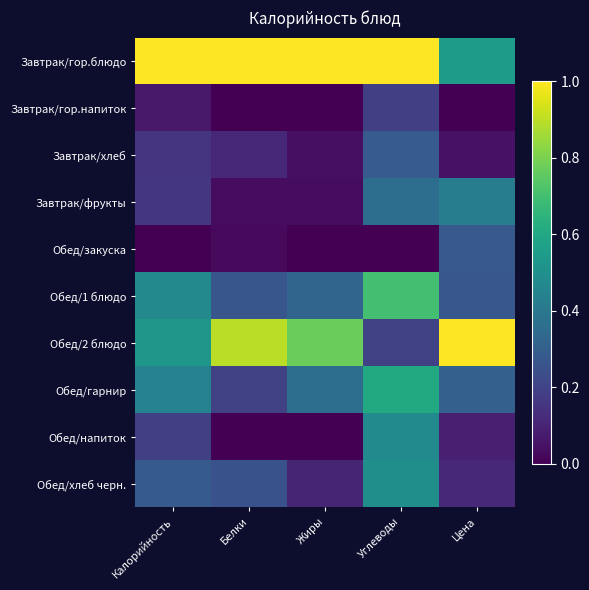

What is the maximum value shown in the chart?

1.0